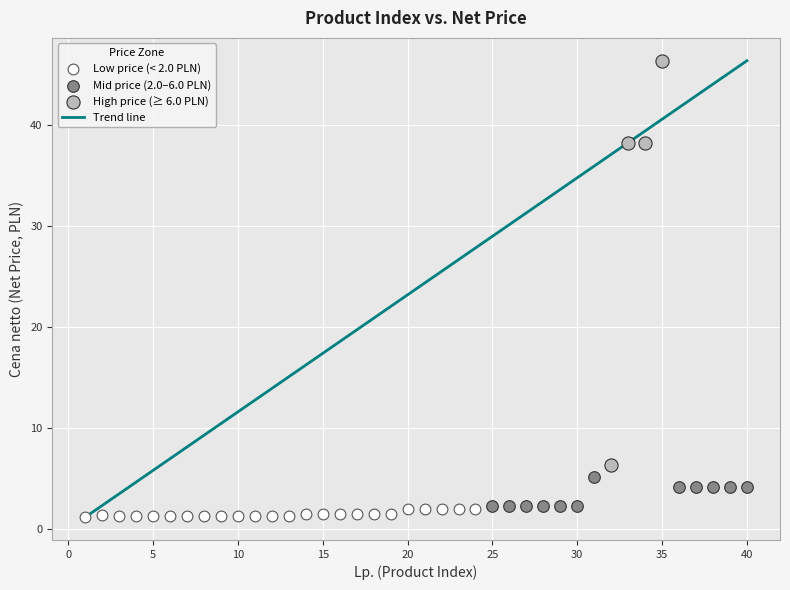

Which series has the widest spread of Y values?

High price (≥ 6.0 PLN)